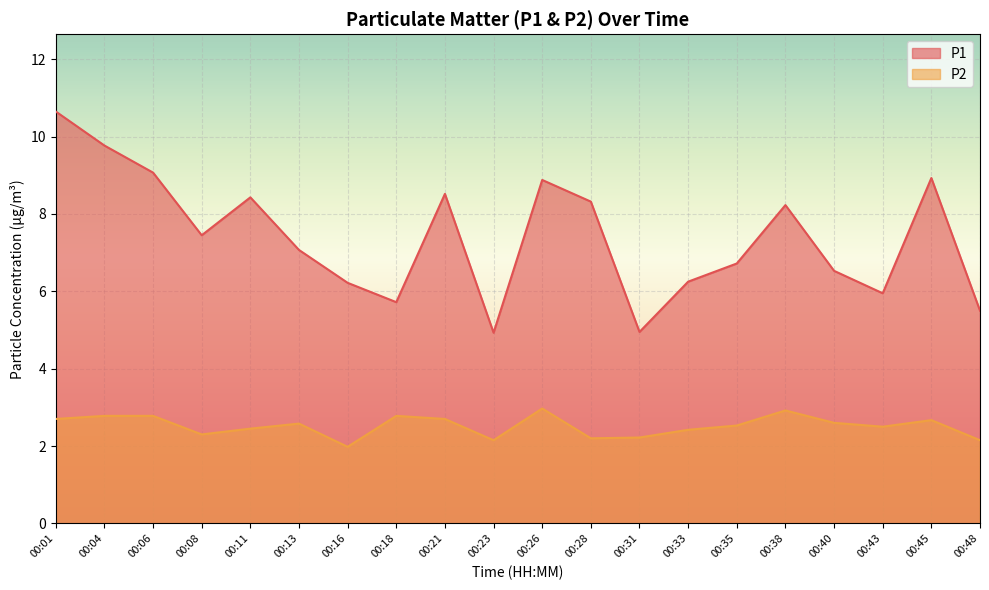

Where does the P1 series first go above 7?

00:01